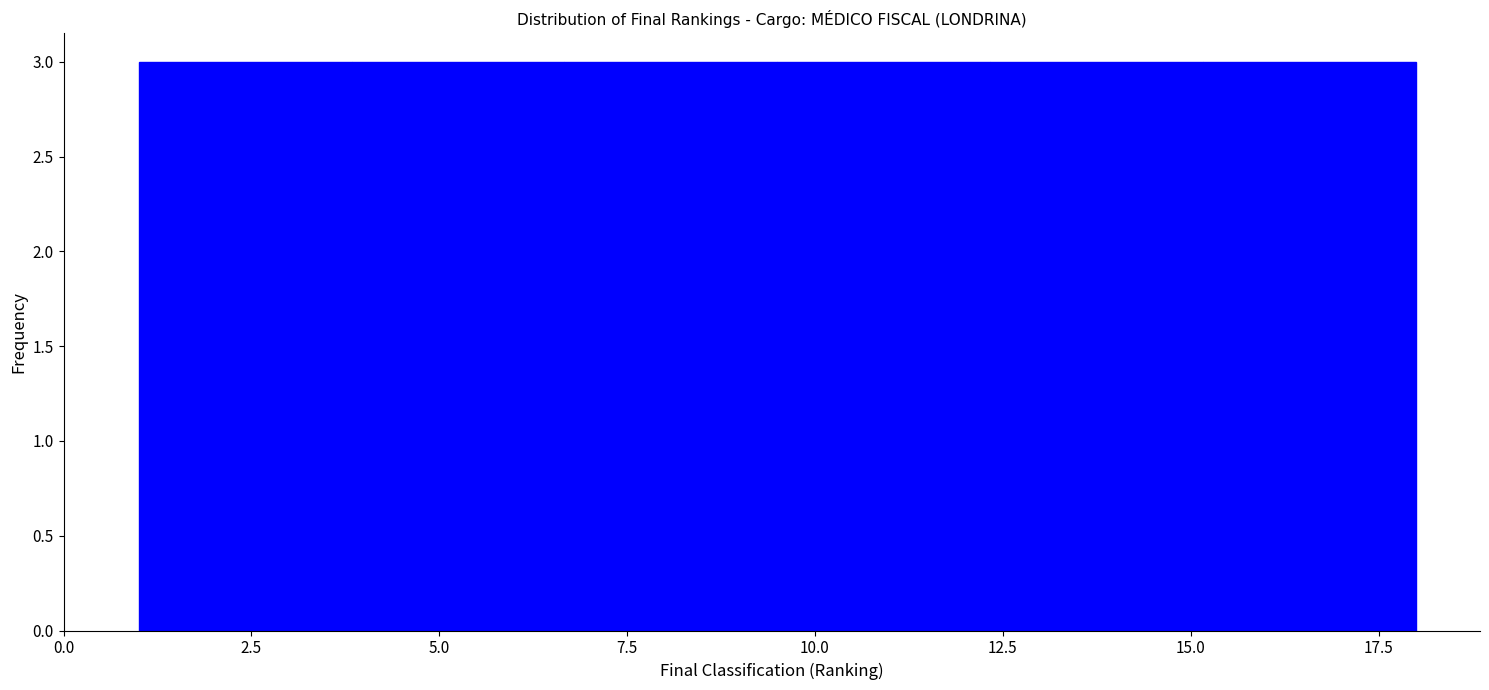

Reading left to right, list every bar in this chart as the range it spans on the x-axis followed by its height. Neither the bar edges nor the heights are printed on the chart, so give them approximately, as read against the axes.

1.0 to 4.0: 3
4.0 to 6.5: 3
6.5 to 9.5: 3
9.5 to 12.5: 3
12.5 to 15.0: 3
15.0 to 18.0: 3